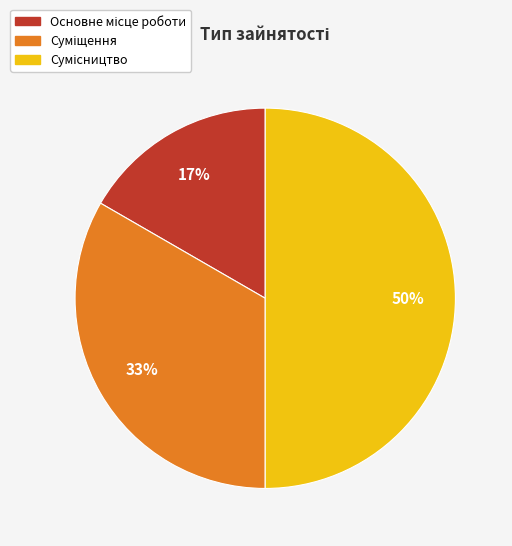

To the nearest percent, what is the difference between the largest and smallest slice percentages?

33%